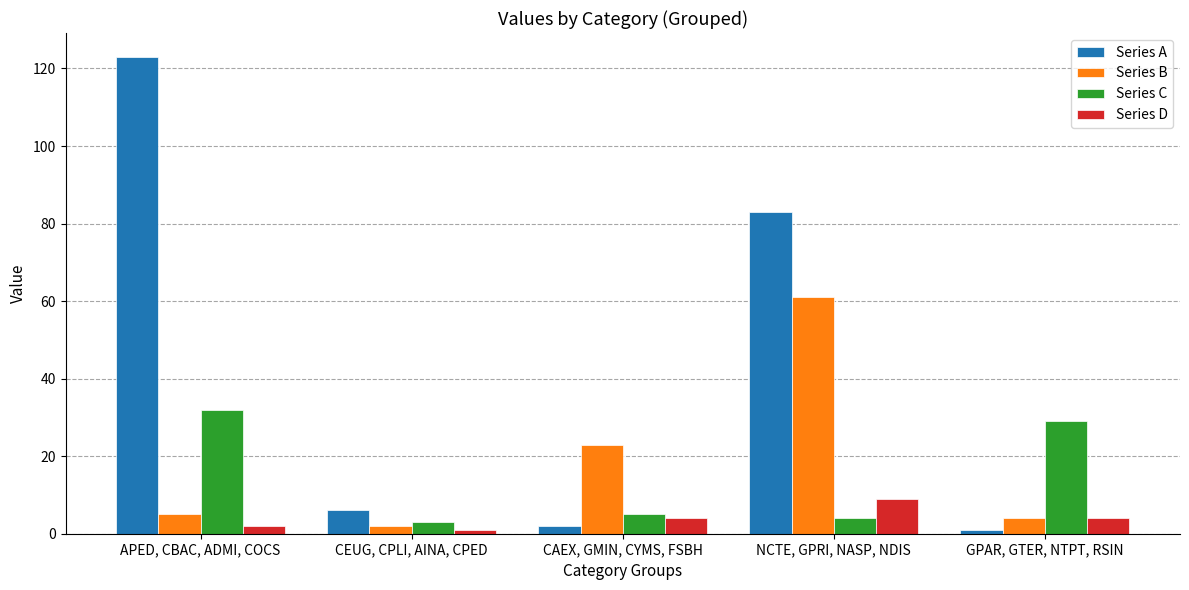

The value of Series C at GPAR, GTER, NTPT, RSIN is 43. True or false?

False